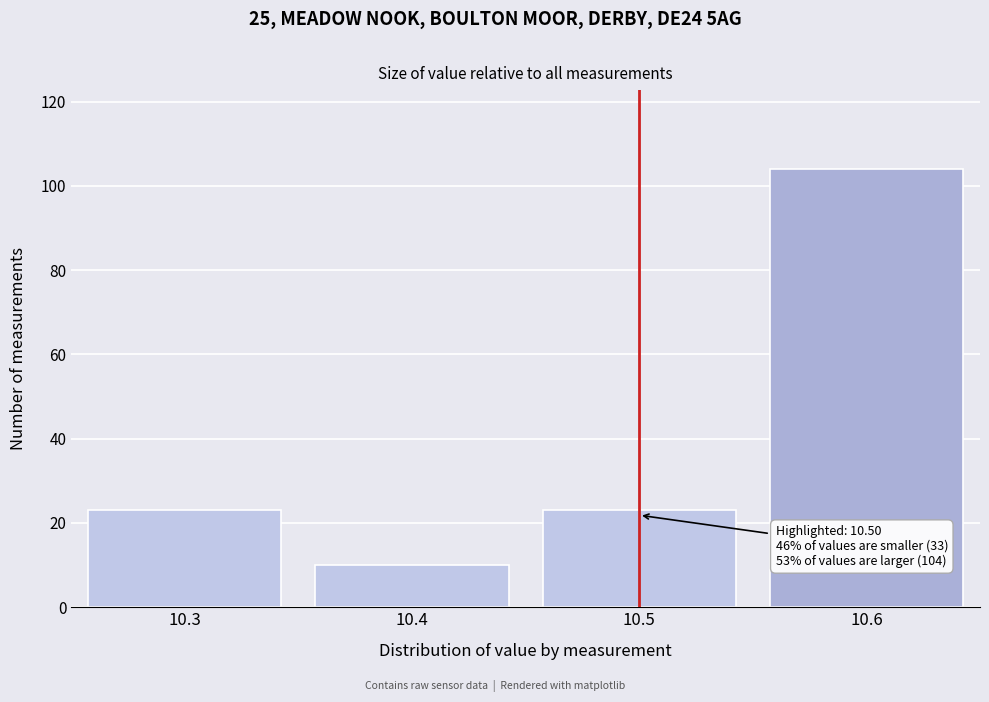

Reading left to right, what are all the values shown in this chart?

23	10	23	104